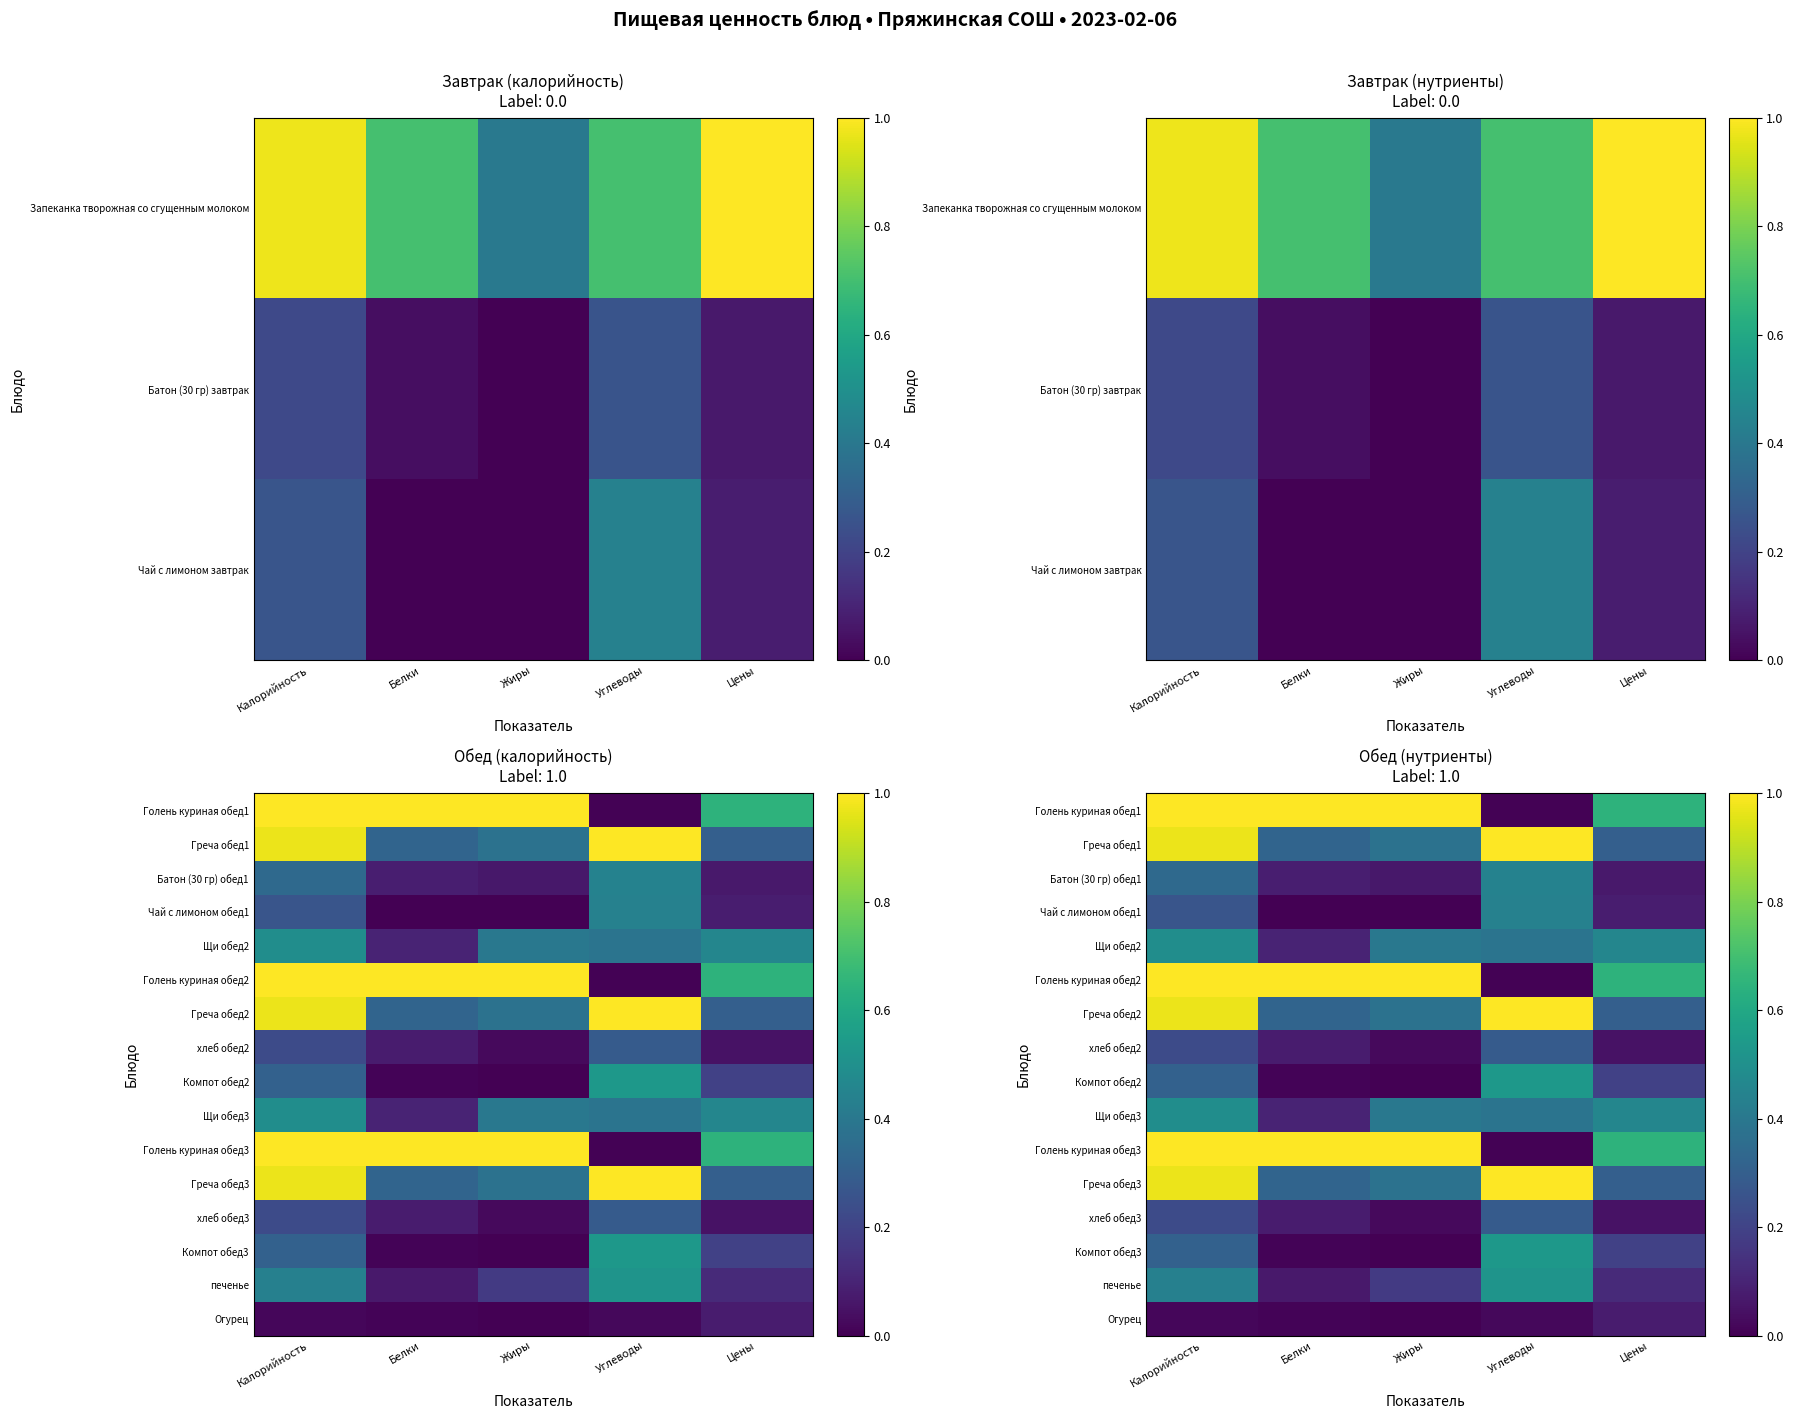

Where is Компот обед3 nearest to the value 0?

Жиры